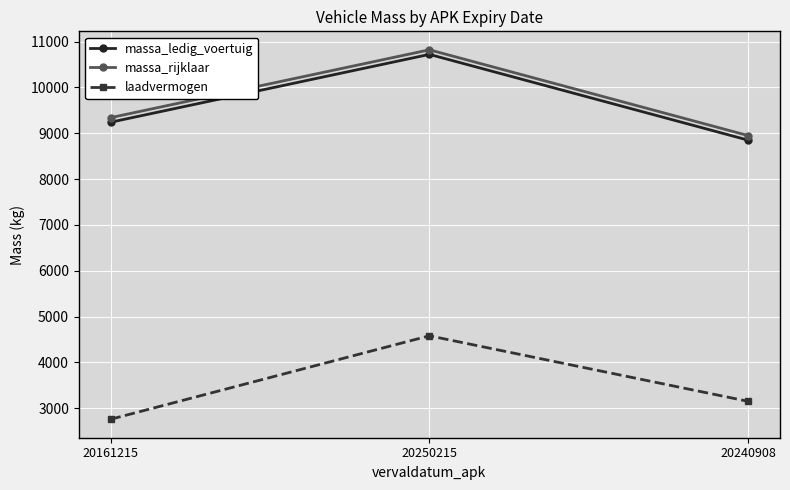

What is the minimum value for massa_ledig_voertuig?

8849